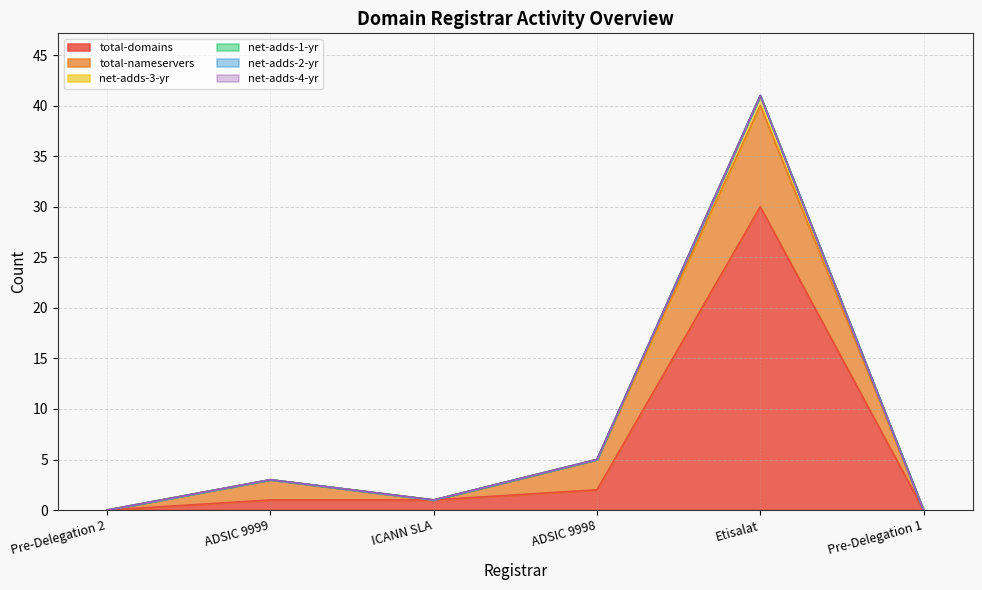

Is the value of net-adds-3-yr at Etisalat greater than the value of net-adds-1-yr at ADSIC 9998?

Yes